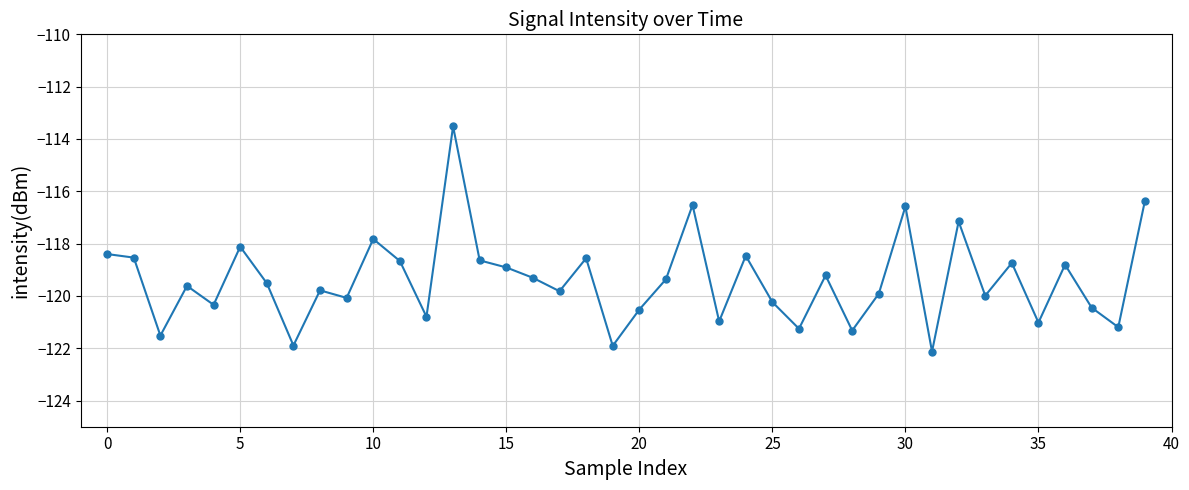

What is the minimum value shown in the chart?

-122.1